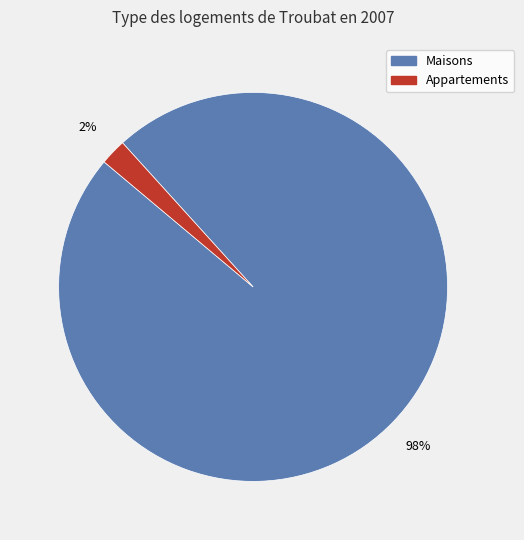

To the nearest percent, what is the difference between the largest and smallest slice percentages?

96%